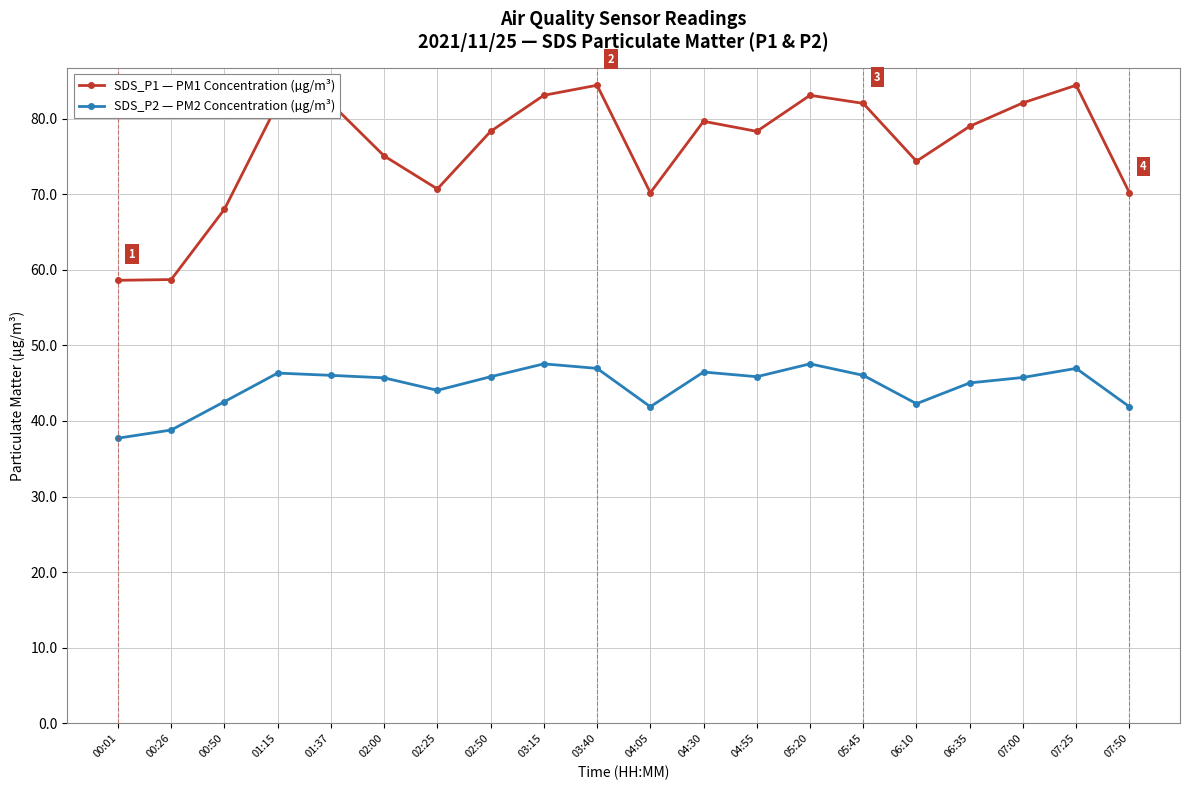

In SDS_P1 — PM1 Concentration (µg/m³), how many points are higher than both neighbors (excluding endpoints)?

5